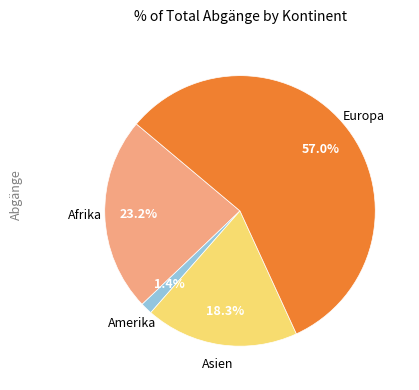

Does any single category account for the majority?

Yes